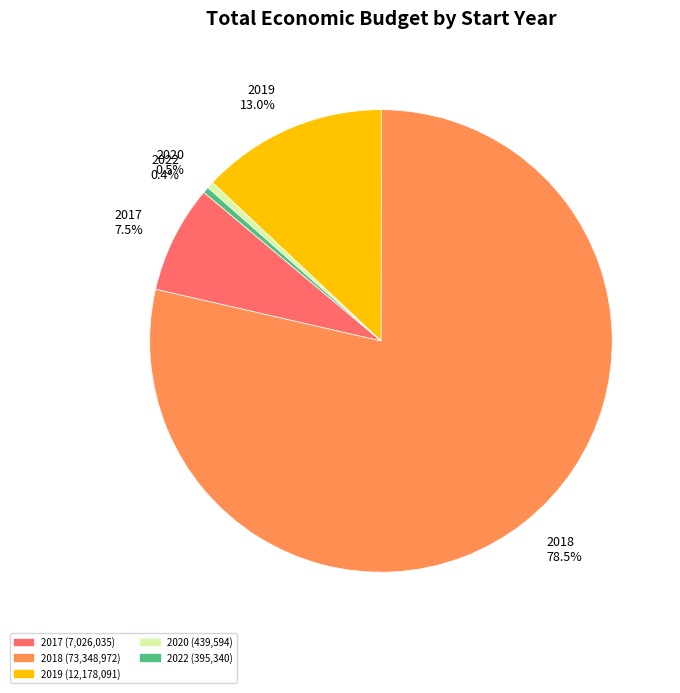

Between 2020 0.5% and 2018 78.5%, which is larger?

2018 78.5%